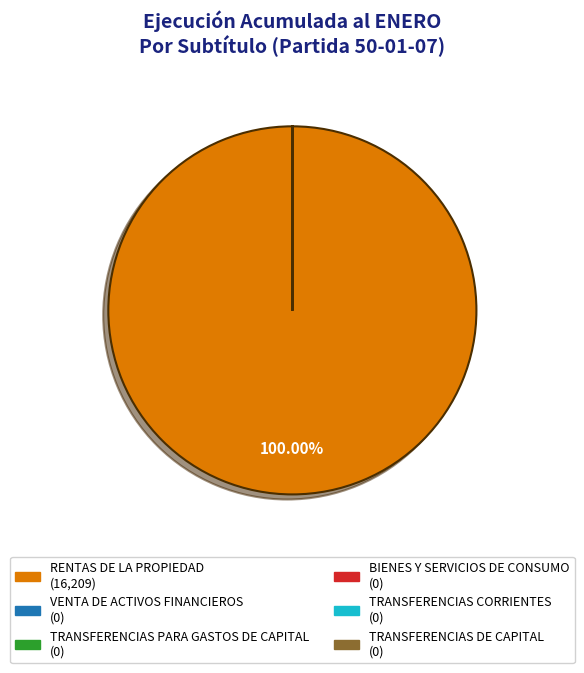

What is the largest slice in the pie chart?

RENTAS DE LA PROPIEDAD